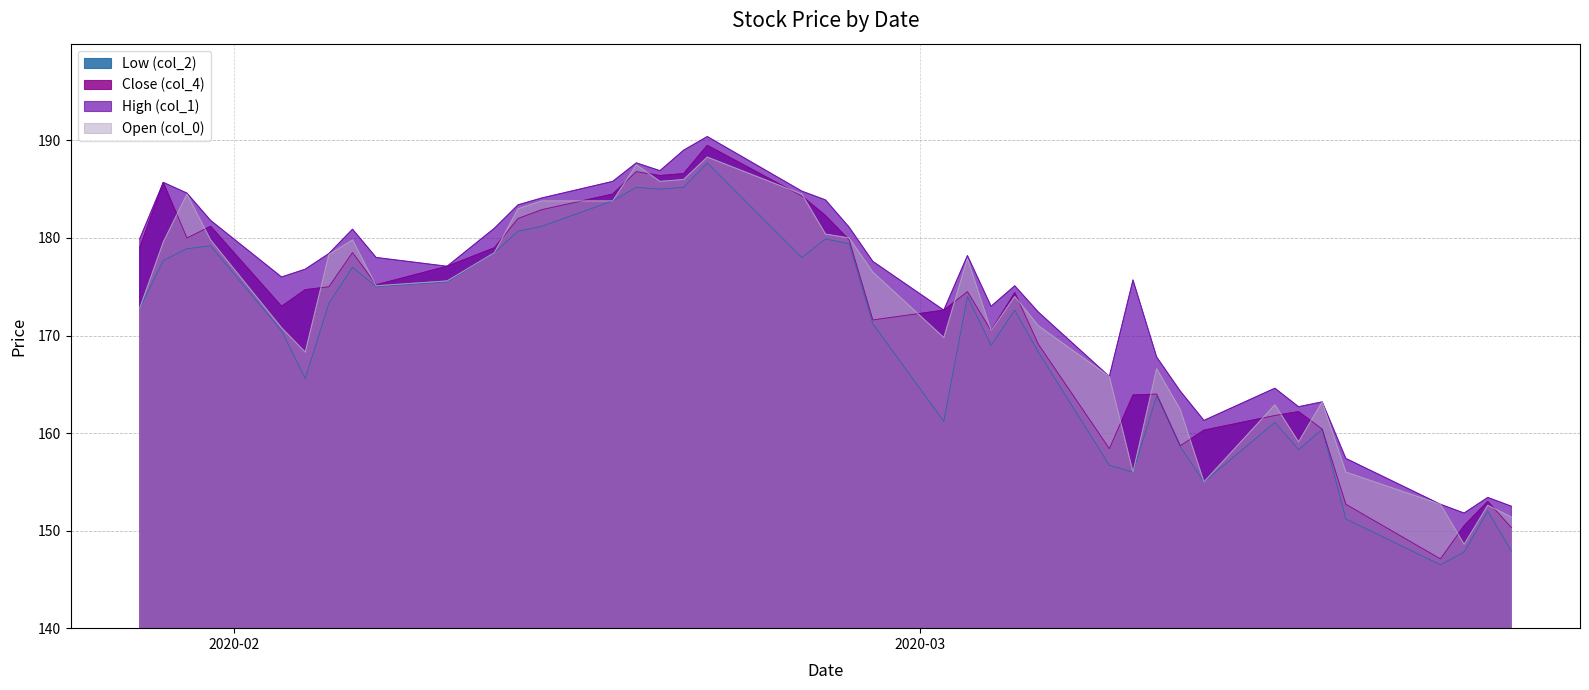

Where does the Close (col_4) series first go above 174?

2020/01/28